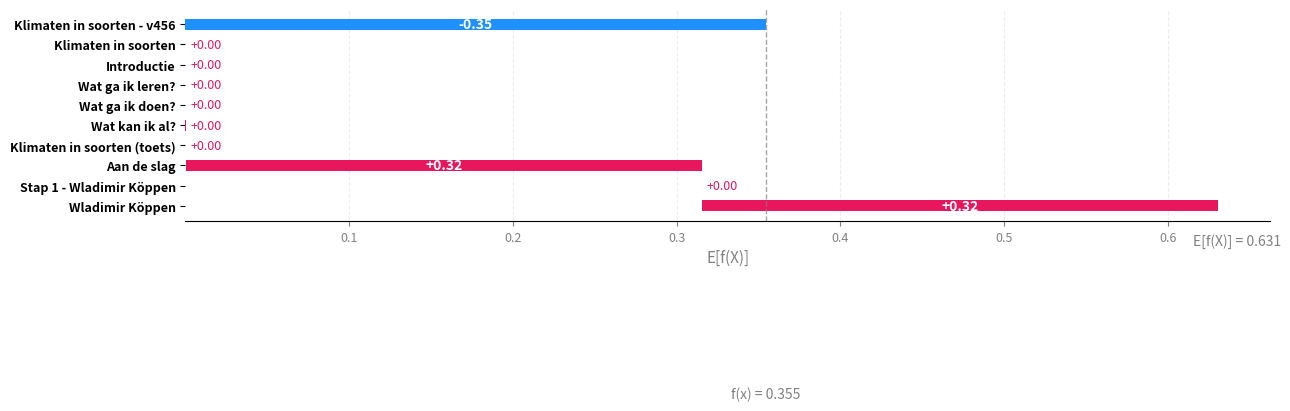

What is the change in value from Wat ga ik leren? to Aan de slag?

+0.3